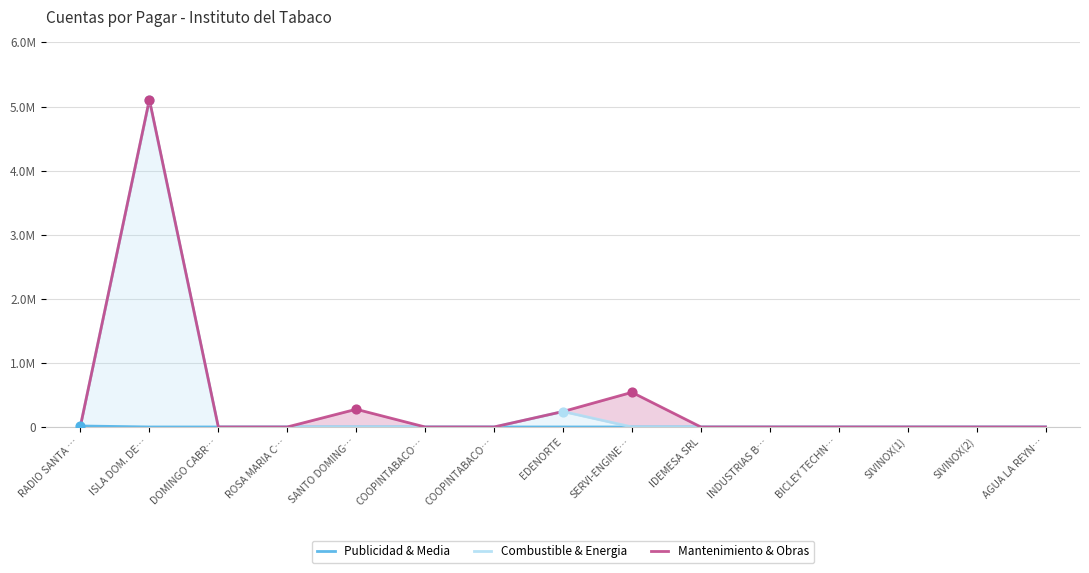

Which series has the largest total across all categories?

Mantenimiento & Obras